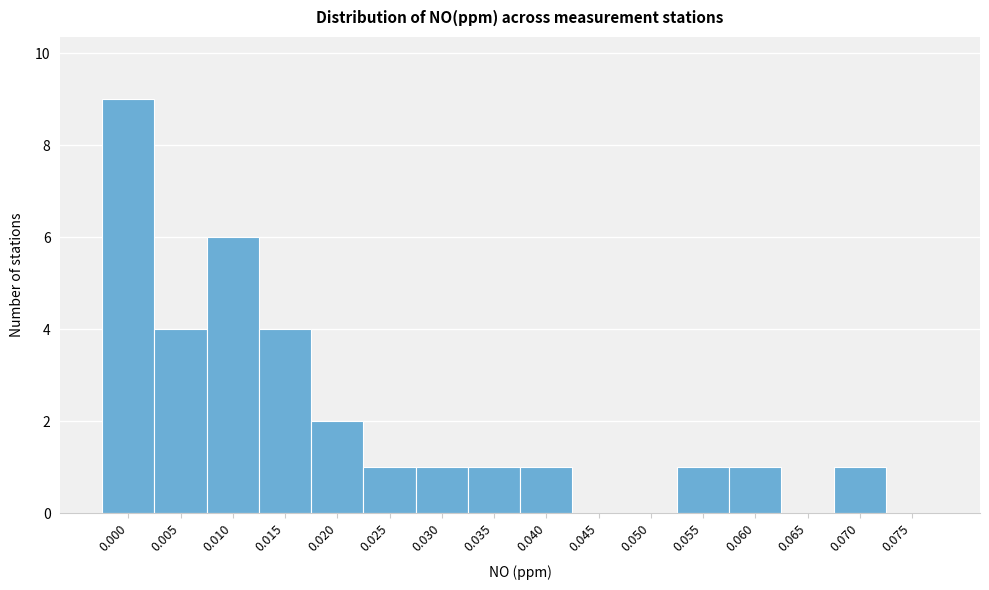

Reading right to left, transcribe all the data shown in this chart.

0.075=0	0.070=1	0.065=0	0.060=1	0.055=1	0.050=0	0.045=0	0.040=1	0.035=1	0.030=1	0.025=1	0.020=2	0.015=4	0.010=6	0.005=4	0.000=9